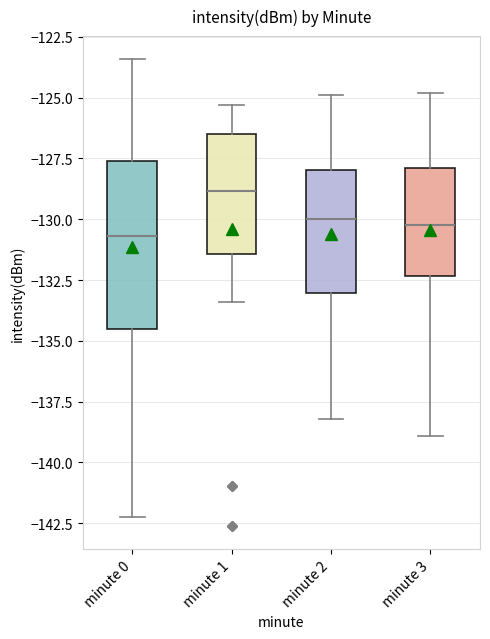

Reading left to right, transcribe this box plot: for each box, give where its median line is, the range the box spans, and where its two whiskers end, as read against the y-axis. The values are not printed on the chart, so give them approximately, as read against the axis.

minute 0: median -130.5, box -134.5 to -127.5, whiskers -142.0 to -123.5
minute 1: median -129.0, box -131.5 to -126.5, whiskers -133.5 to -125.5
minute 2: median -130.0, box -133.0 to -128.0, whiskers -138.0 to -125.0
minute 3: median -130.0, box -132.5 to -128.0, whiskers -139.0 to -125.0